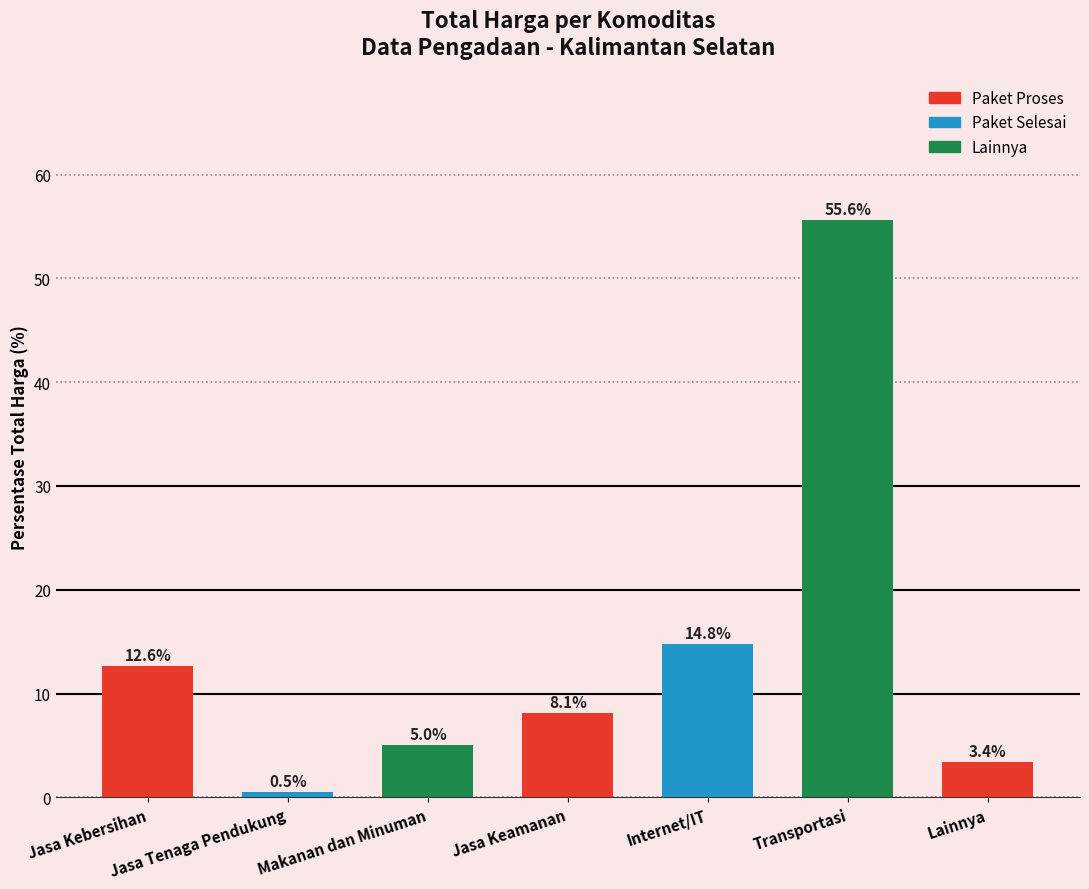

What is the maximum value shown in the chart?

55.6